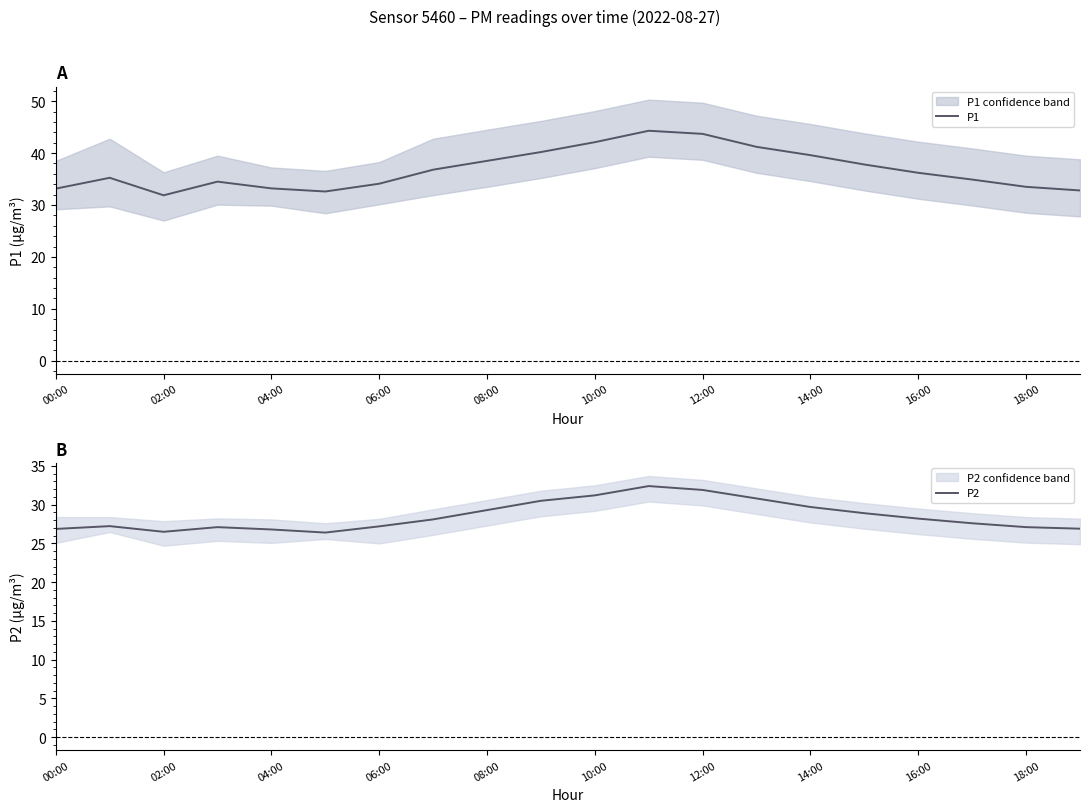

What is the average value of the P2 series?

28.5